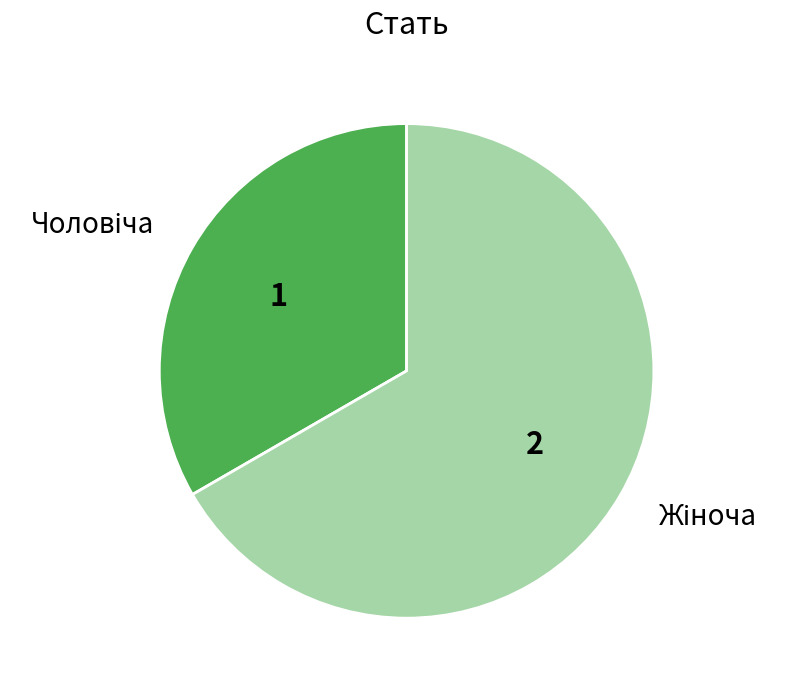

Is there a majority slice in this chart?

Yes